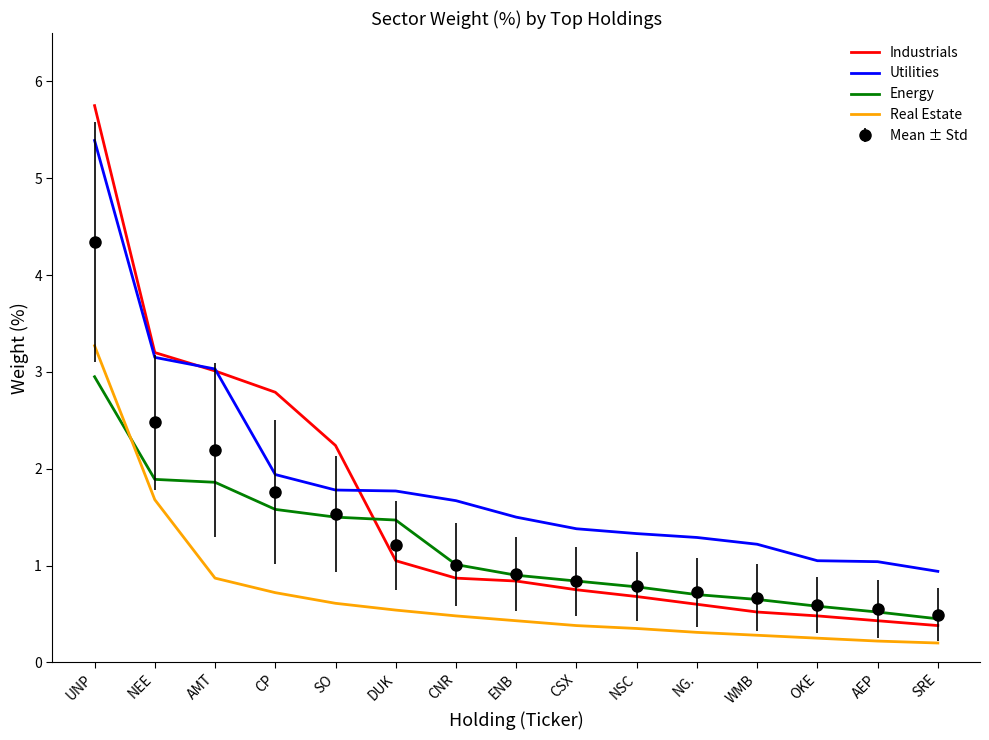

Is the value of Industrials at CP greater than the value of Utilities at CSX?

Yes